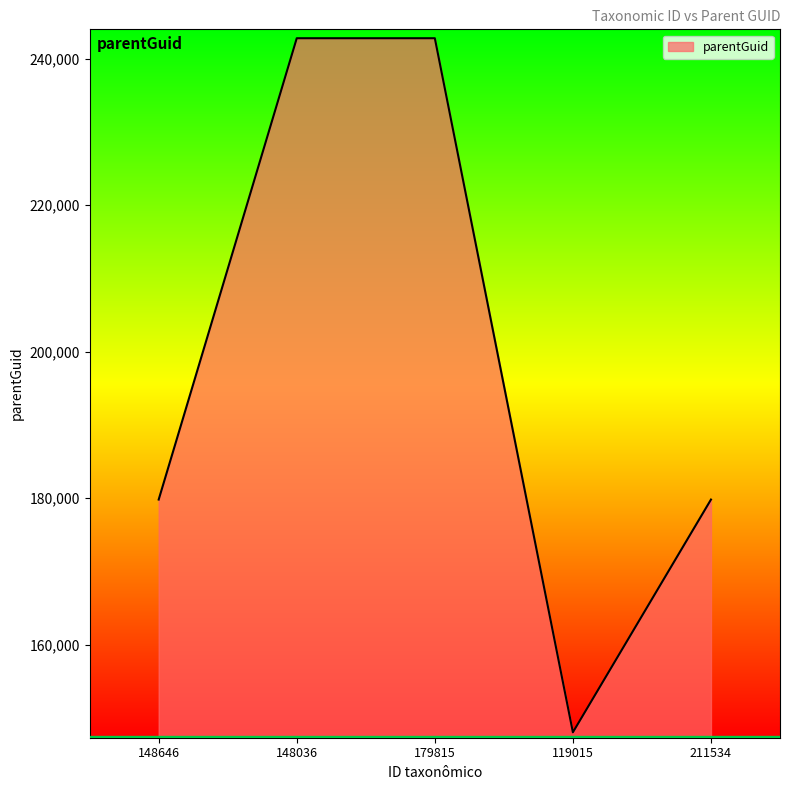

Does the chart display data point markers on the line(s)?

No